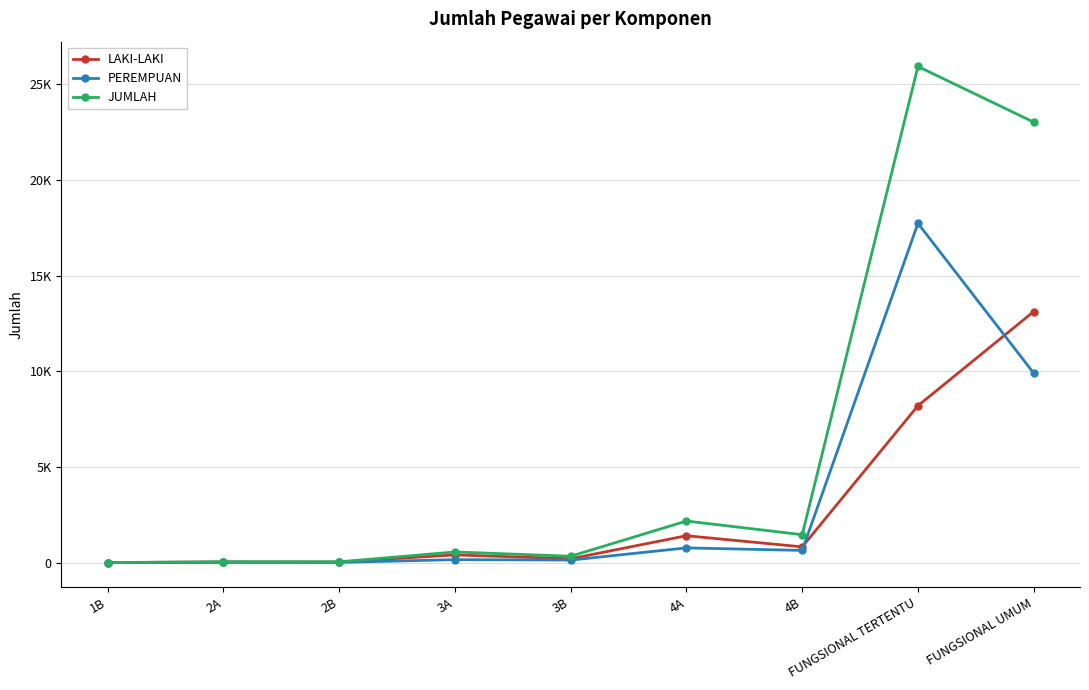

The LAKI-LAKI series shows 822 at 4B. True or false?

True